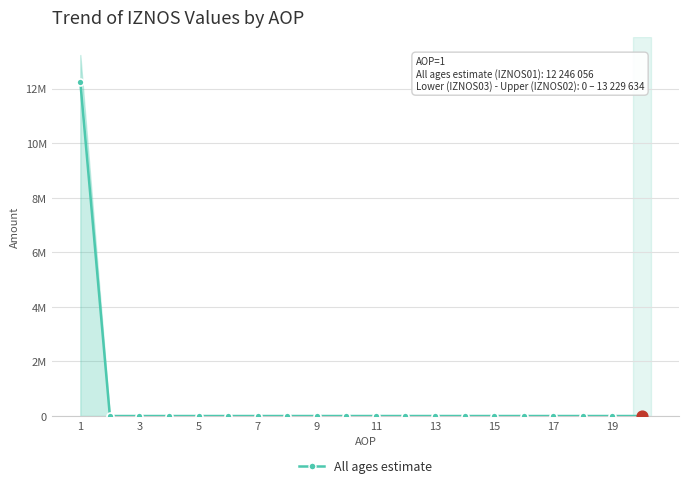

Between 15 and 19, which is larger?

15